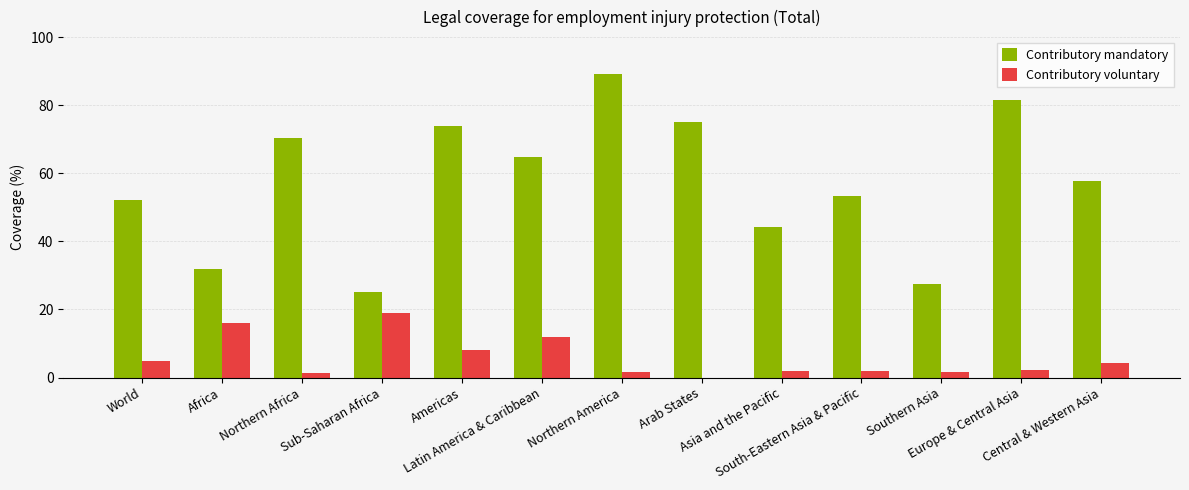

What is the sum of all Contributory mandatory values?

746.7